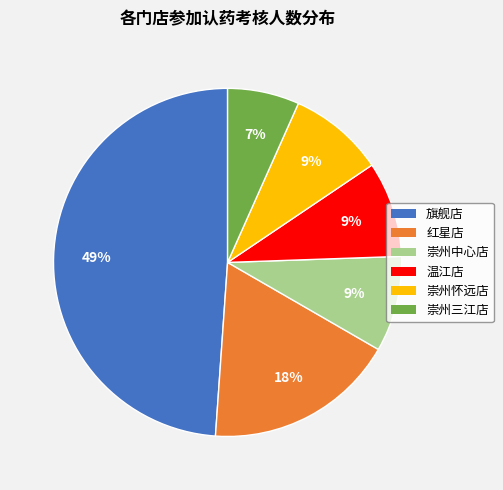

Which slice is the smallest?

崇州三江店